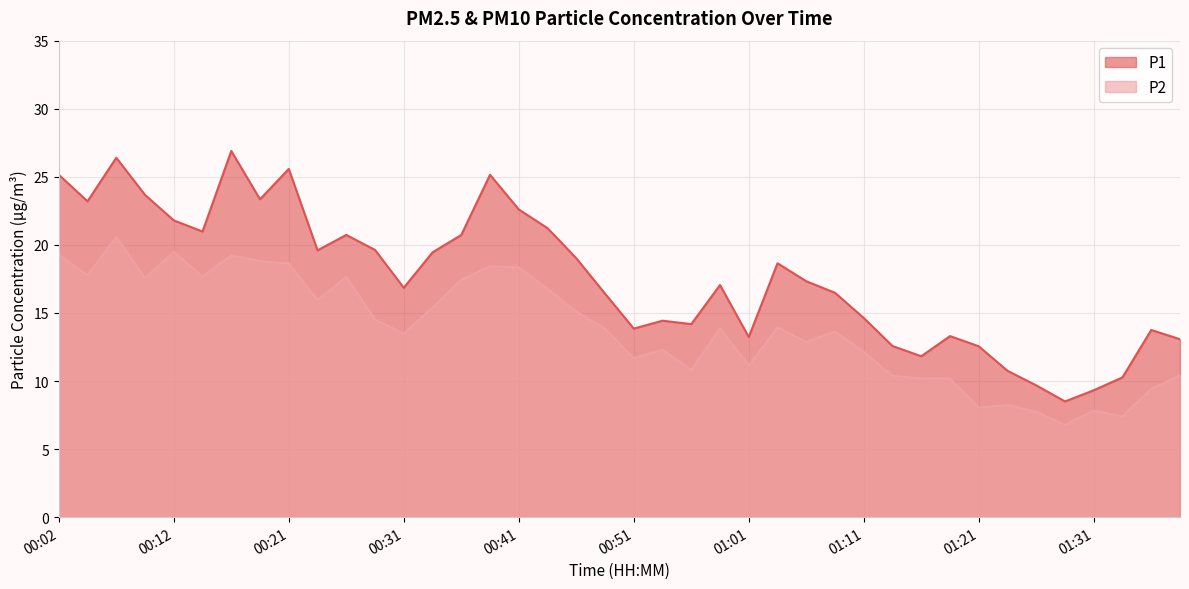

What is the value of the P2 point at the 11th from the left?

17.6